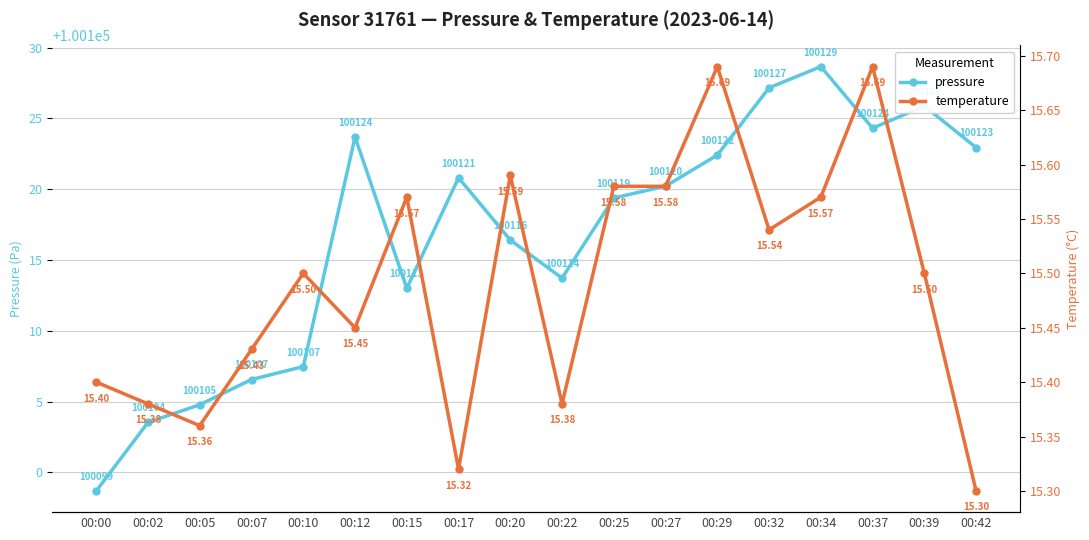

Does the chart have visible grid lines?

Yes